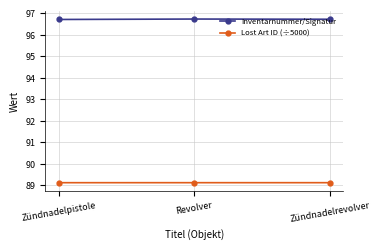

Does the chart display data point markers on the line(s)?

Yes